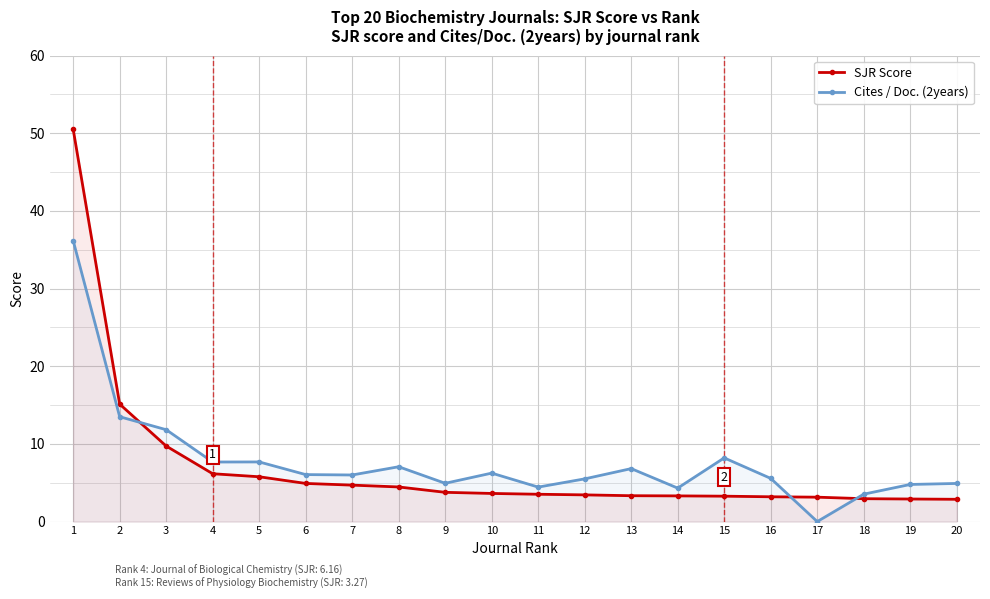

What is the highest value of the Cites / Doc. (2years) series?

36.2